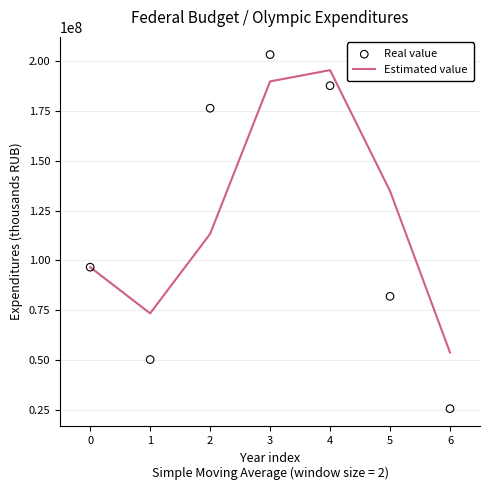

At how many categories does at least one series exceed 87002429?

5